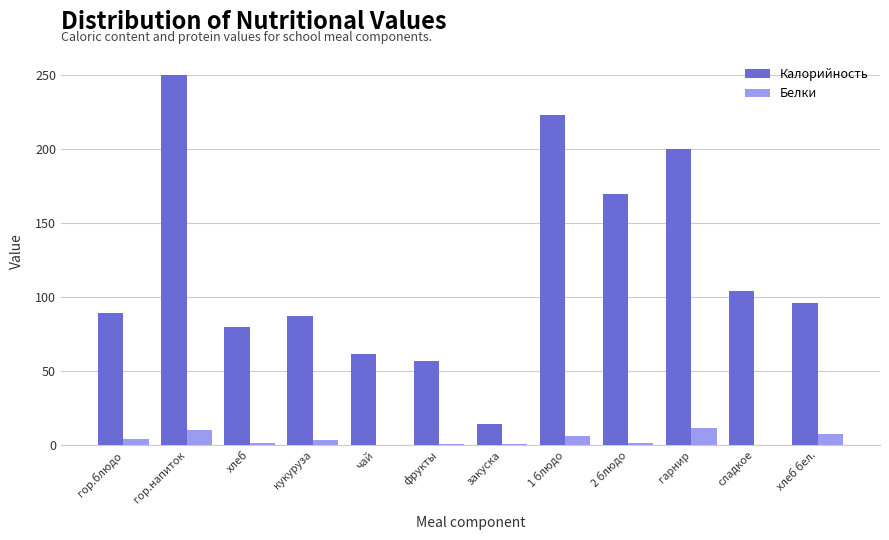

What is the sum of all Калорийность values?

1432.0